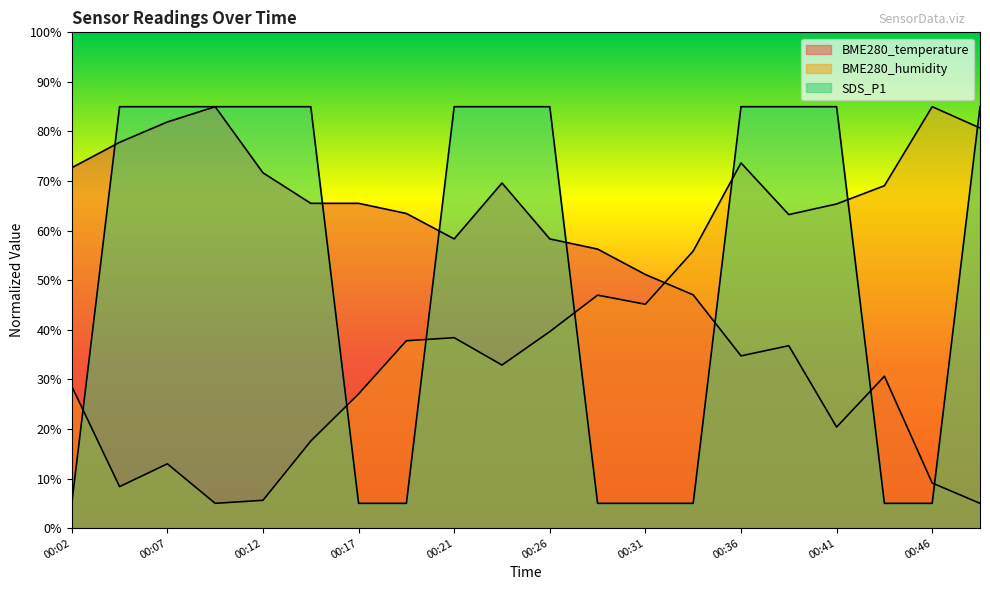

Between 00:17 and 00:19, which is larger?

00:17